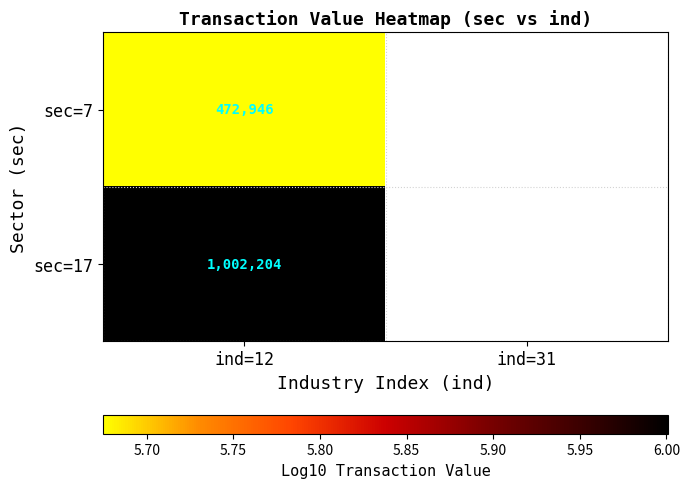

Is the value of sec=7 at ind=12 greater than the value of sec=17 at ind=12?

No